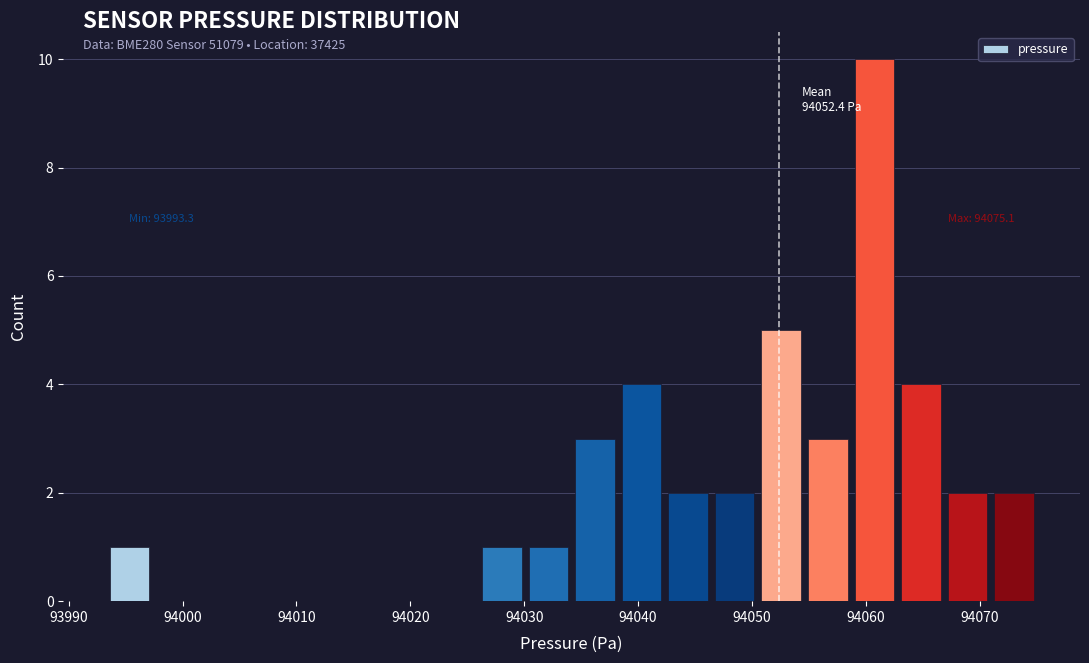

Which range on the x-axis has the tallest bar?

94059 to 94063